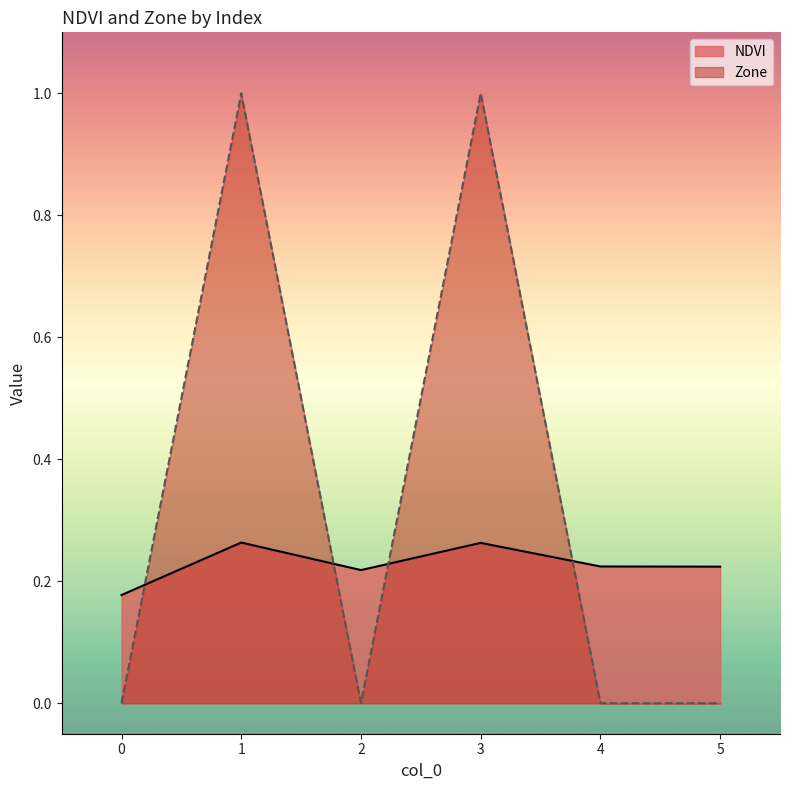

How many interior local peaks does the Zone series have?

2